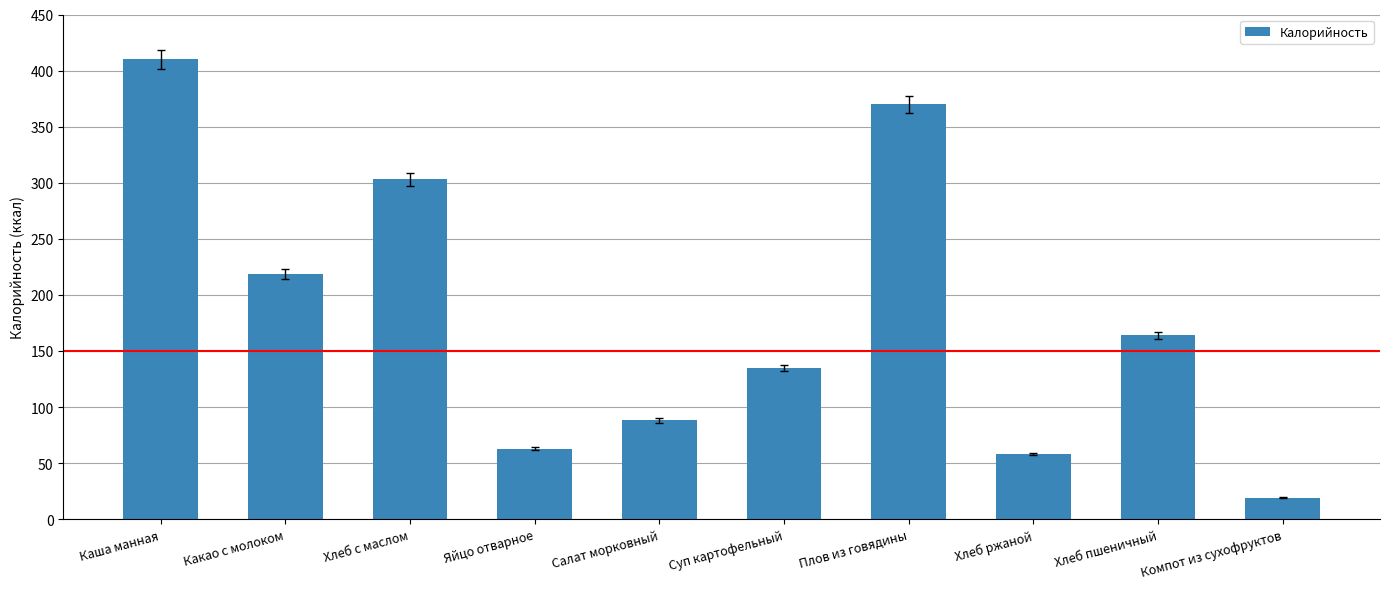

What value does the data have at Хлеб пшеничный, to the nearest 5?

165